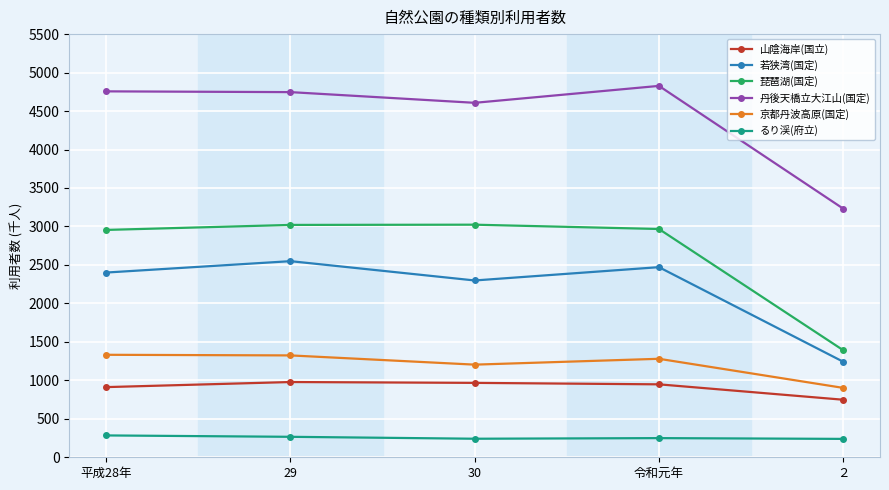

True or false: るり渓(府立) and 琵琶湖(国定) cross at least once.

False